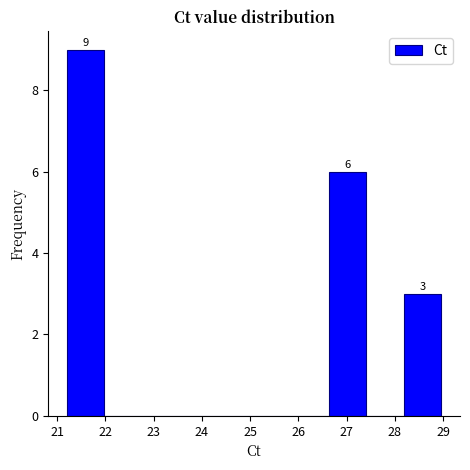

Over which range of the x-axis is the bar tallest?

21.2 to 22.0